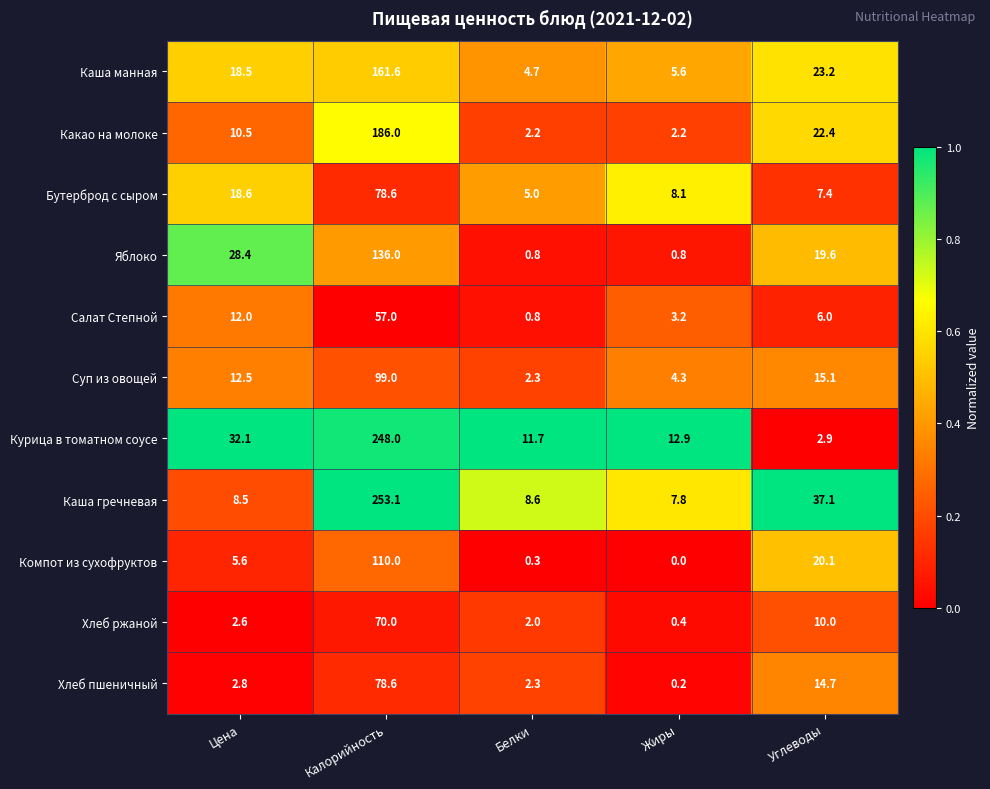

Rank the series at Цена from lowest to highest value.

Хлеб ржаной, Хлеб пшеничный, Компот из сухофруктов, Каша гречневая, Какао на молоке, Салат Степной, Суп из овощей, Каша манная, Бутерброд с сыром, Яблоко, Курица в томатном соусе